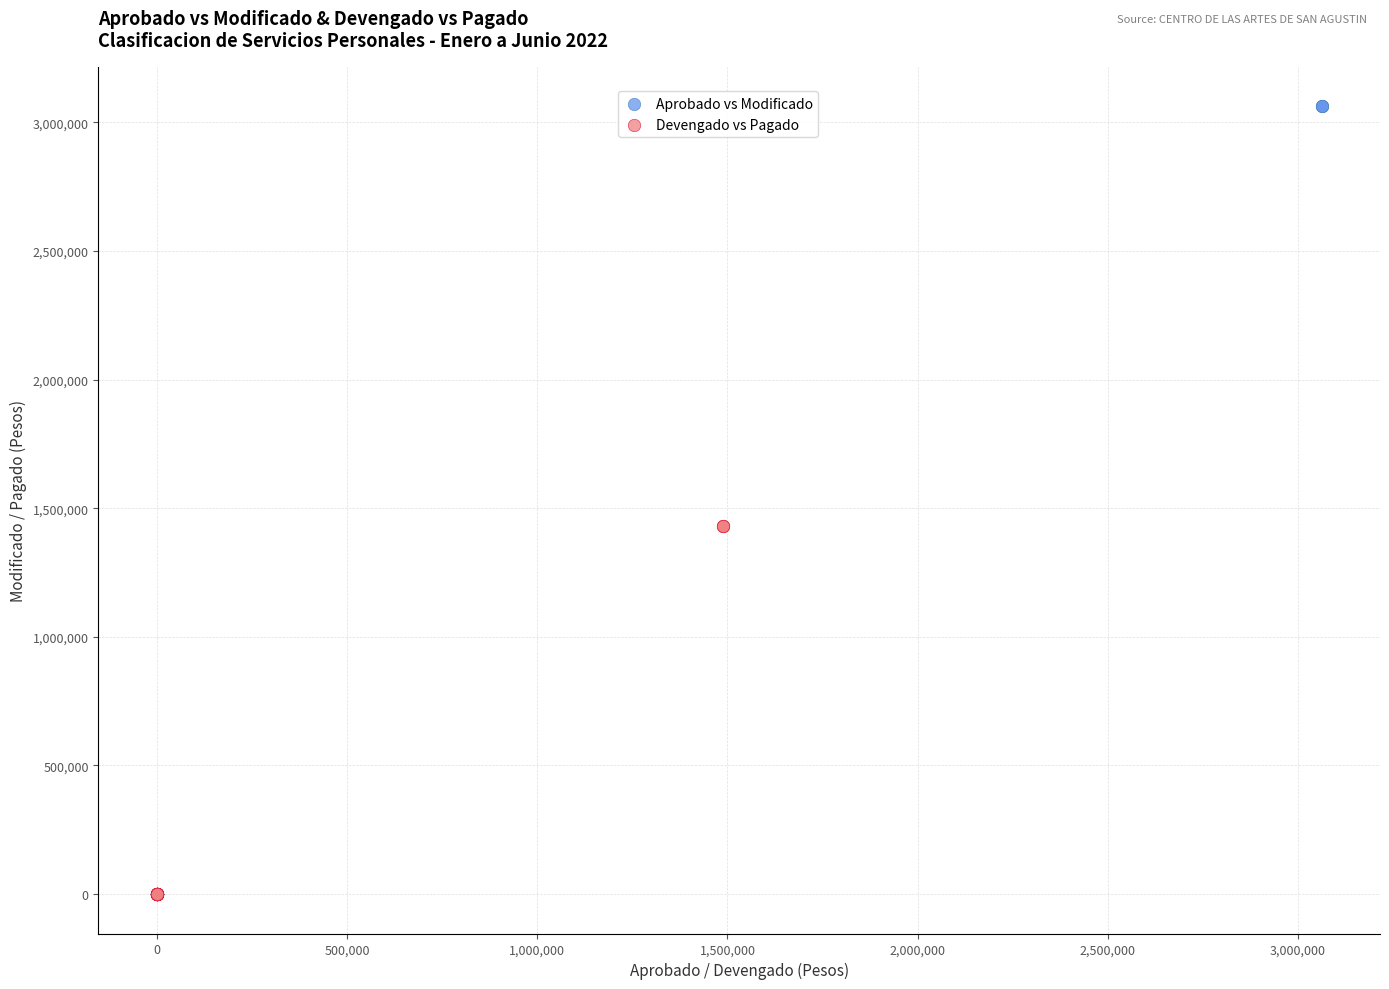

Which series has the widest spread of Y values?

Aprobado vs Modificado